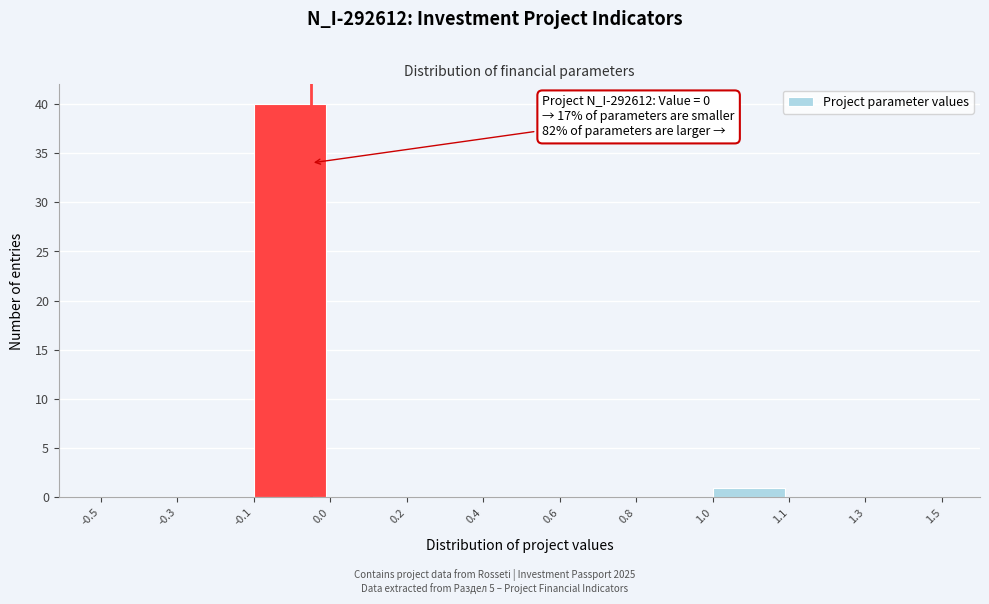

Reading left to right, list all the values displayed in this chart.

-0.5=0	-0.3=0	-0.1=40	0.0=0	0.2=0	0.4=0	0.6=0	0.8=0	1.0=1	1.1=0	1.3=0